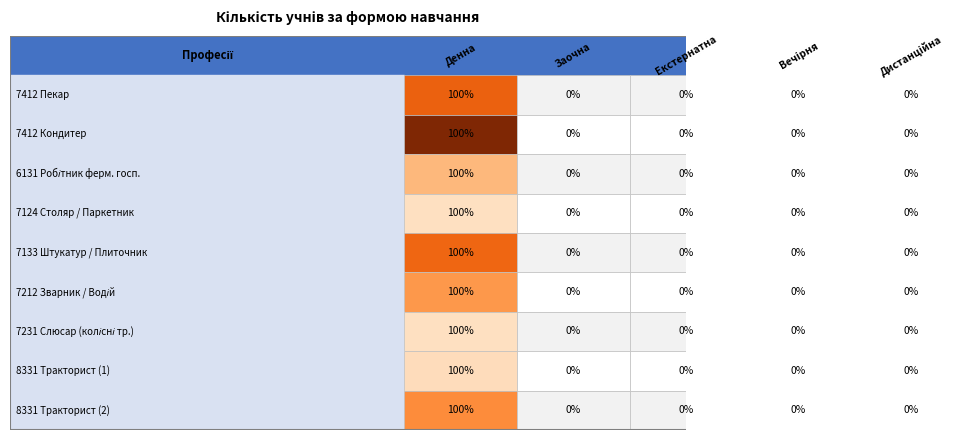

Rank the categories by value from highest to lowest.

1, 0